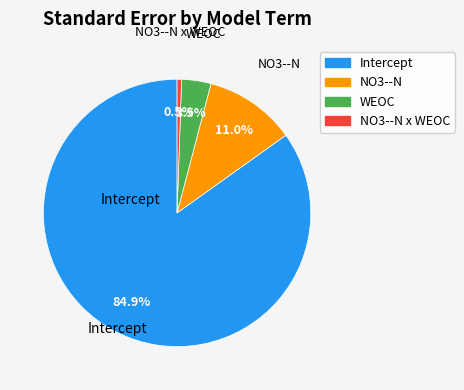

Does any single category account for the majority?

Yes